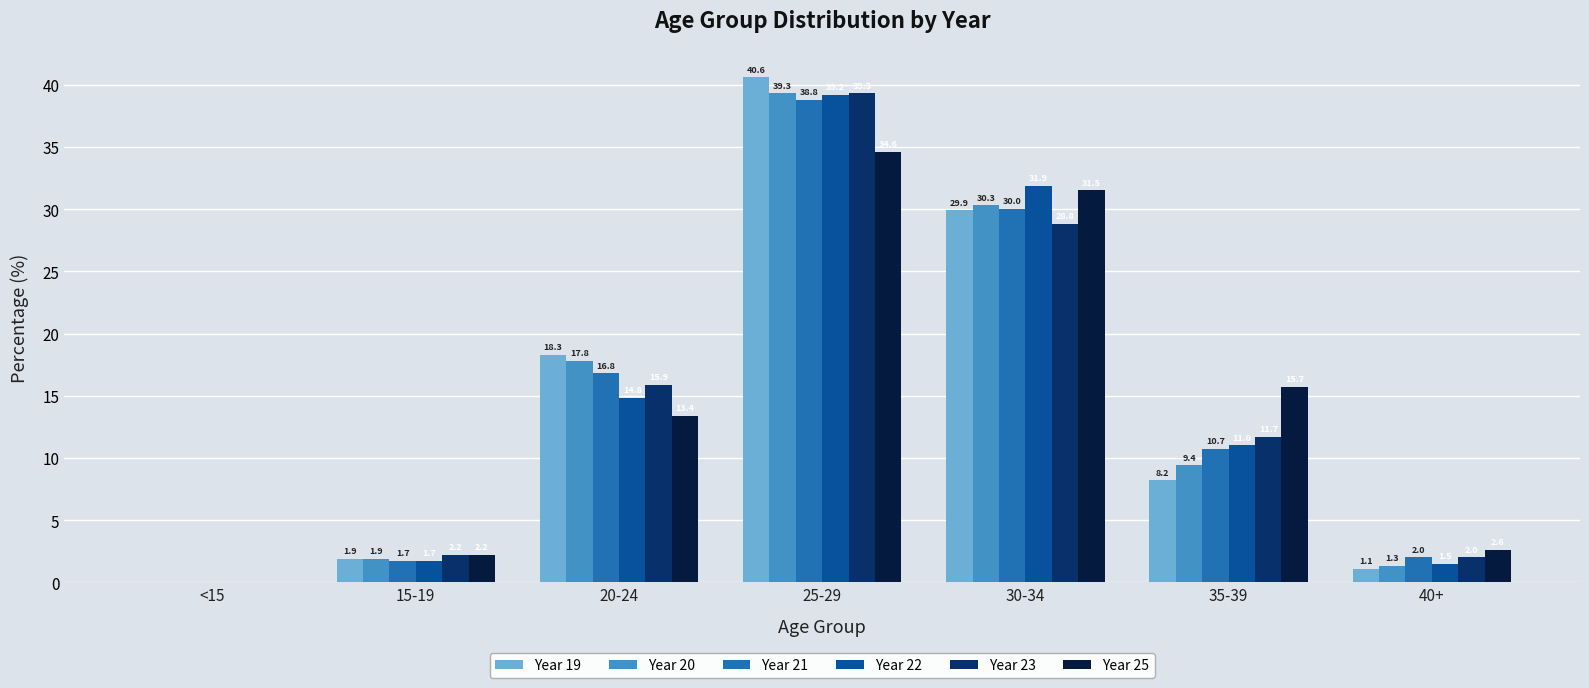

Between 25-29 and 40+, which series saw the biggest shift?

Year 19